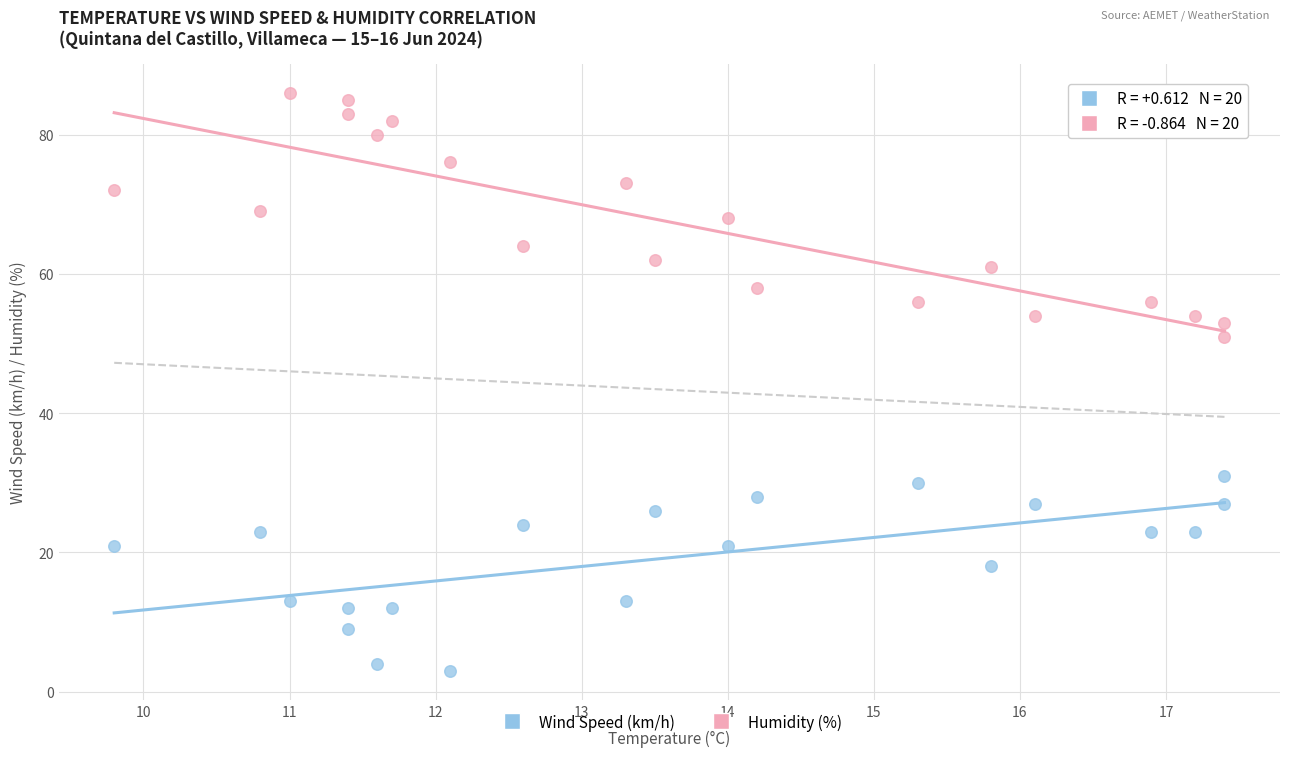

Which series contains the lowest Y value?

Wind Speed (km/h)